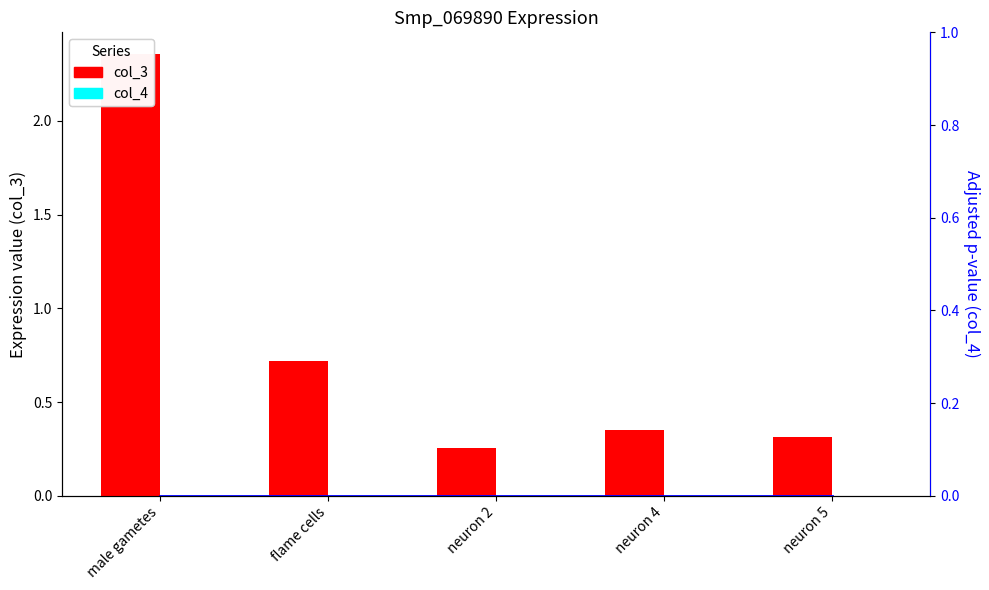

Which series has the widest spread of values?

col_3